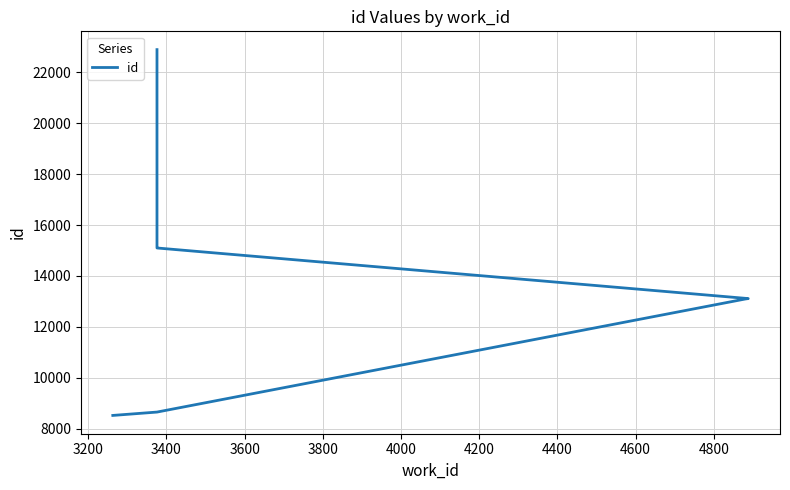

What is the change in value from 3200 to 3600?

+4483